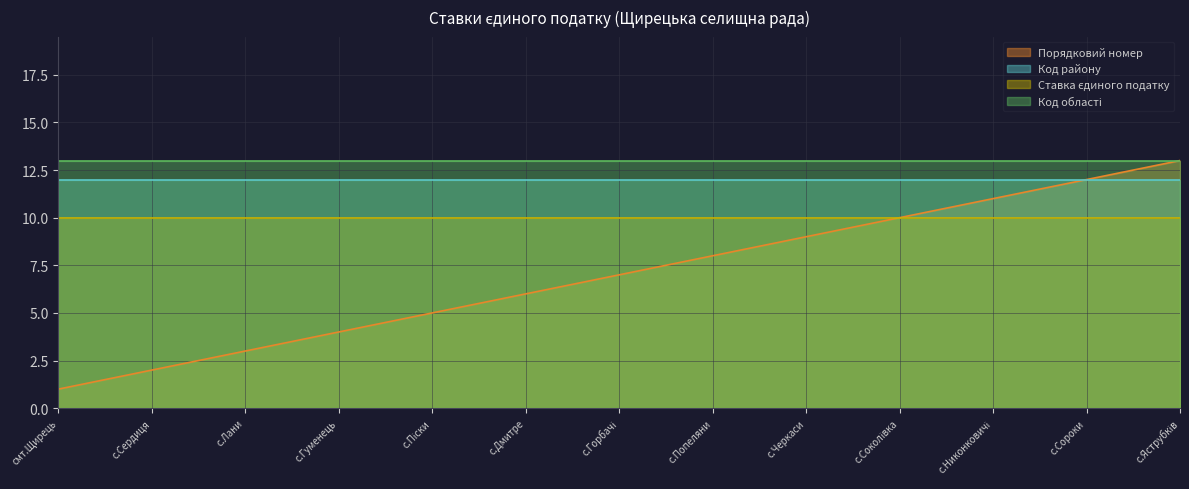

Which series has the largest total across all categories?

Код області